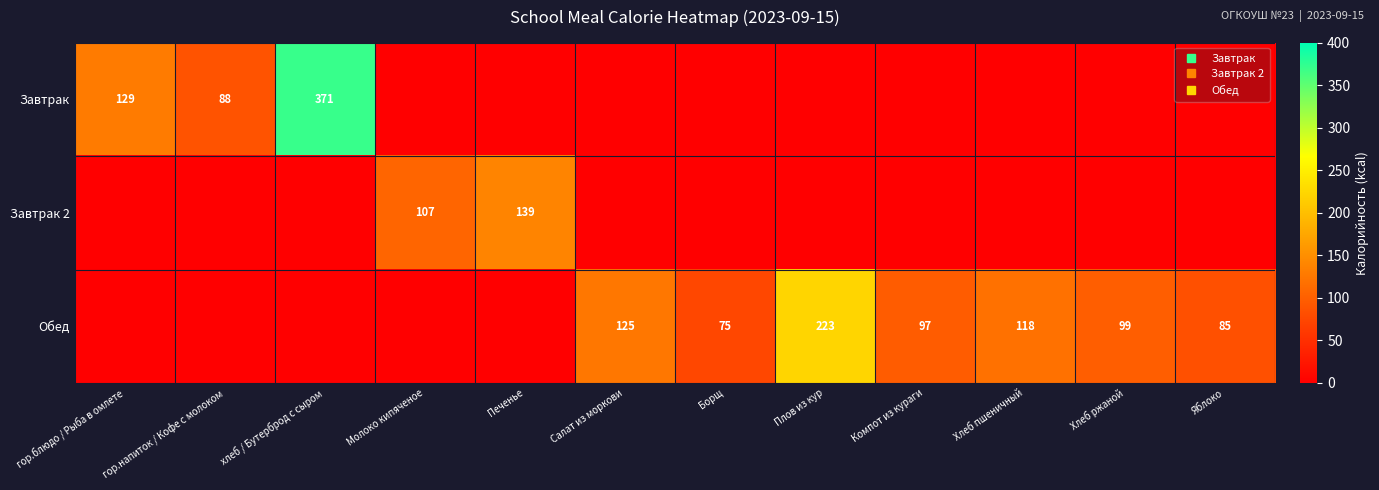

How many positive values does the Завтрак series have?

3